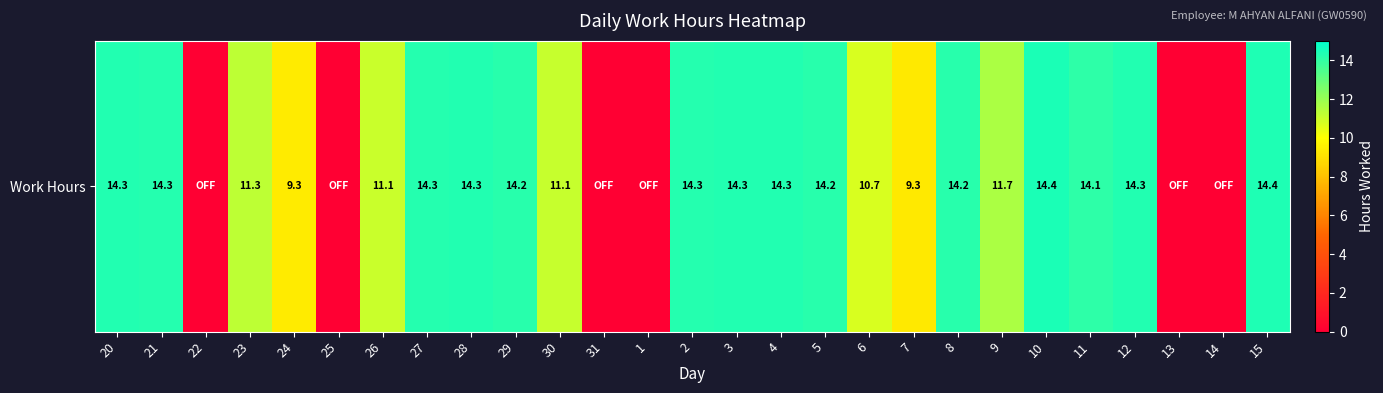

The value at 29 is 14.2. True or false?

True